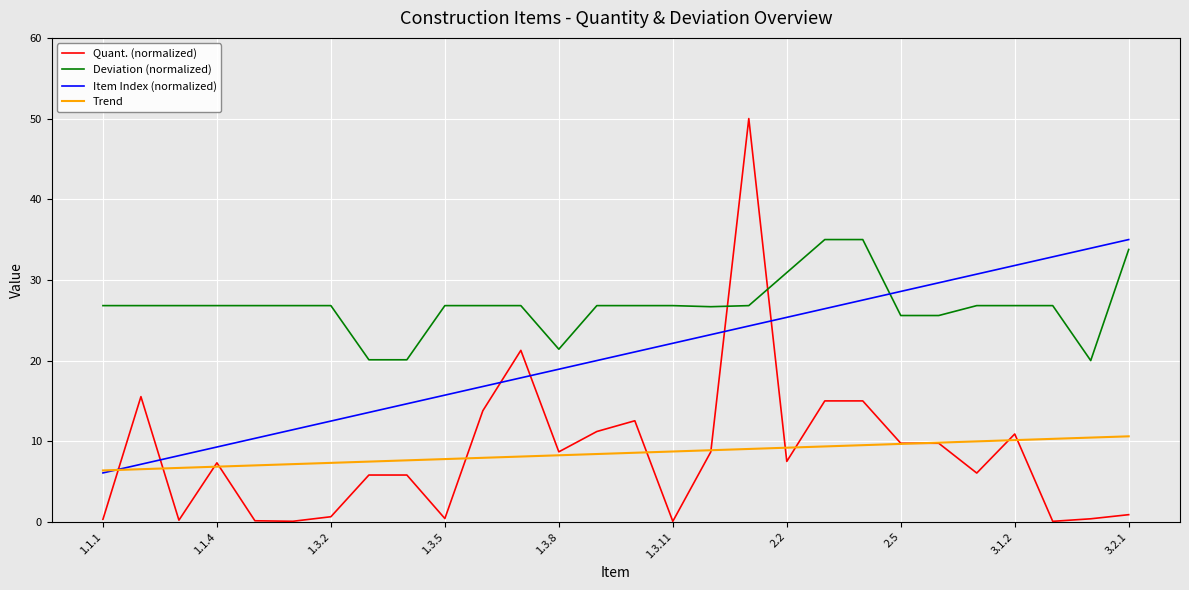

Which series has the widest spread of values?

Quant. (normalized)